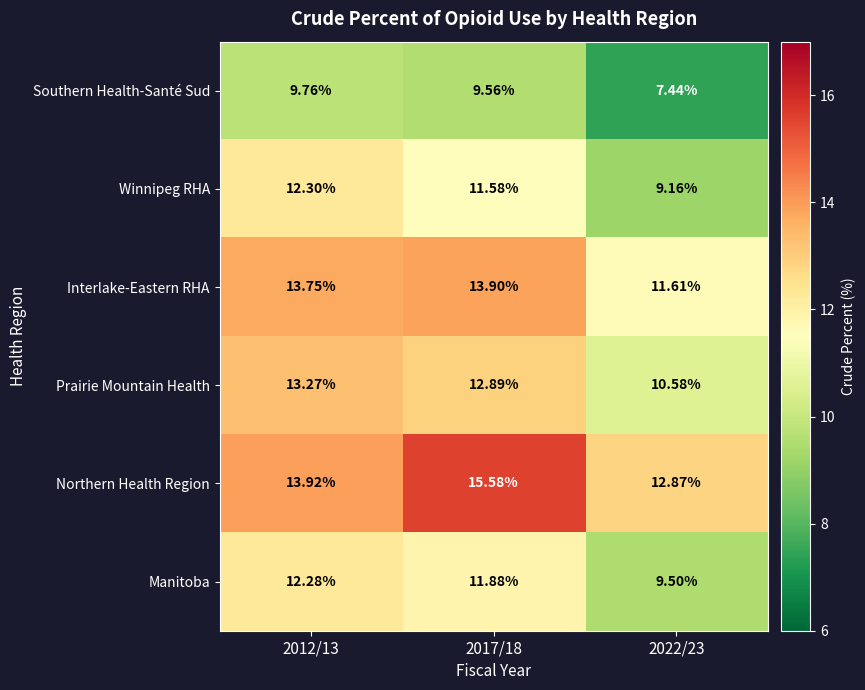

Which series has the widest spread of values?

Winnipeg RHA